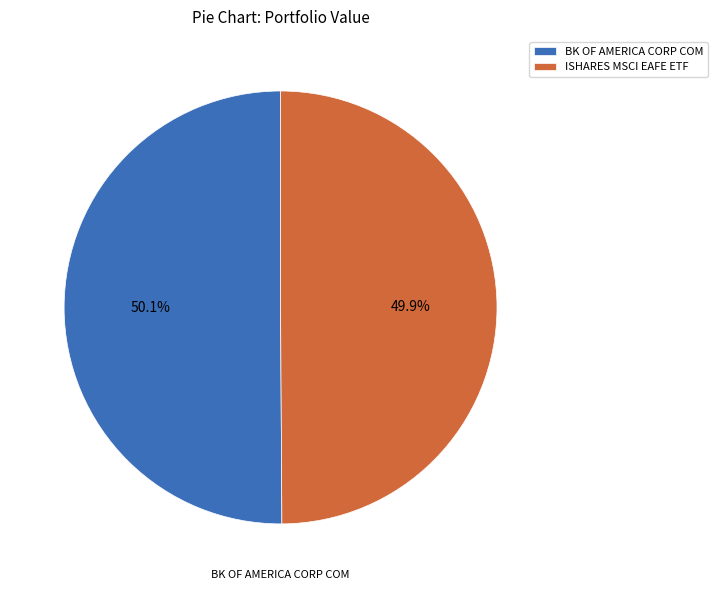

How many slices are in this pie chart?

2